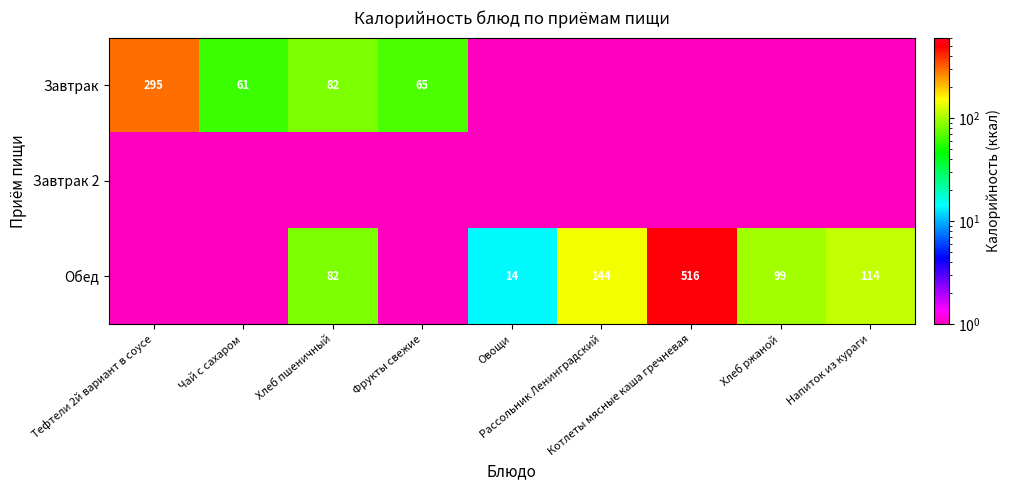

What is the greatest value displayed?

516.0